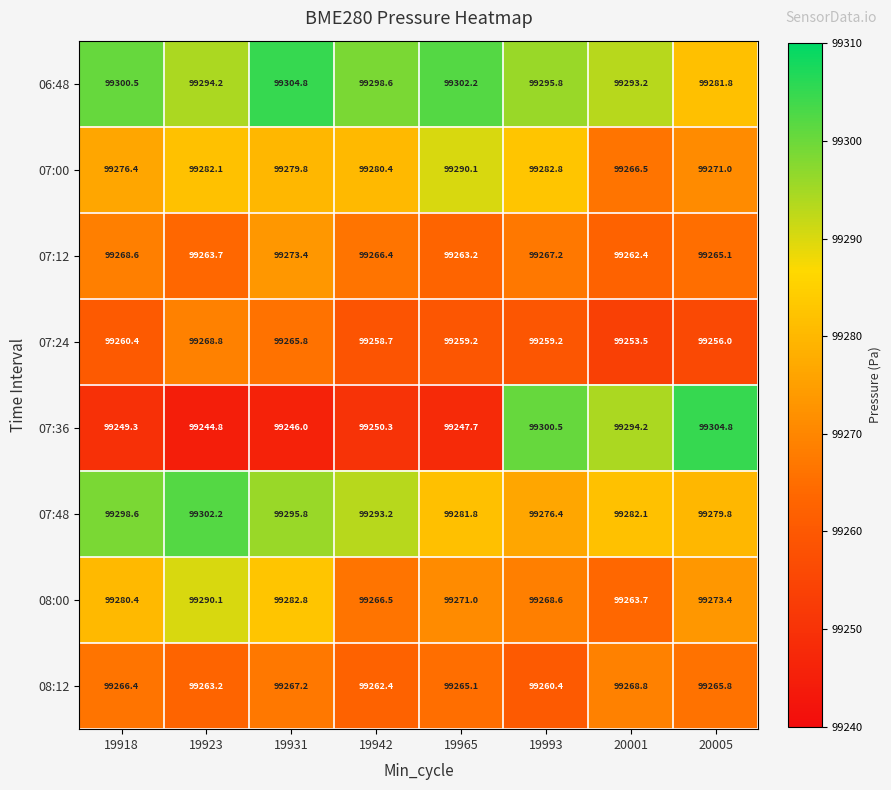

What is the greatest value displayed?

99304.8